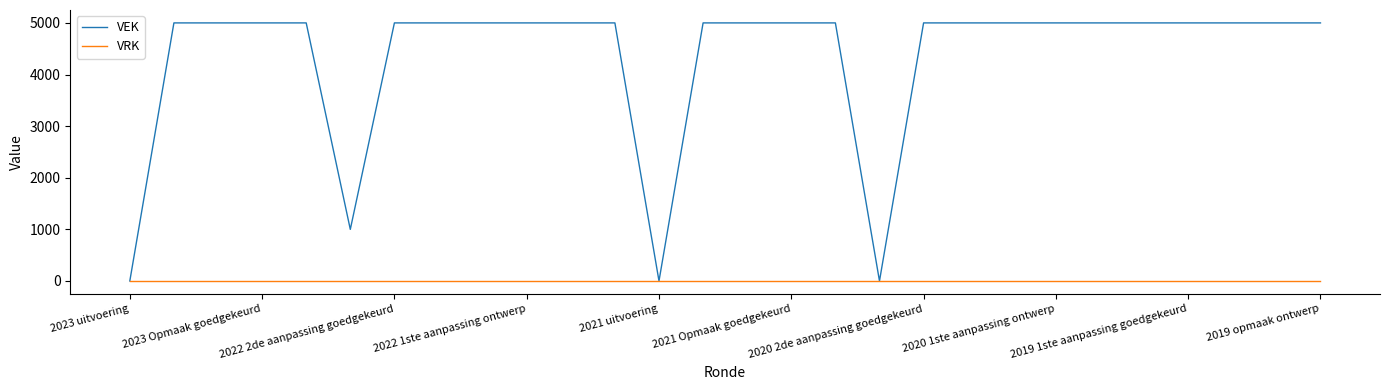

Which series has the largest total across all categories?

VEK